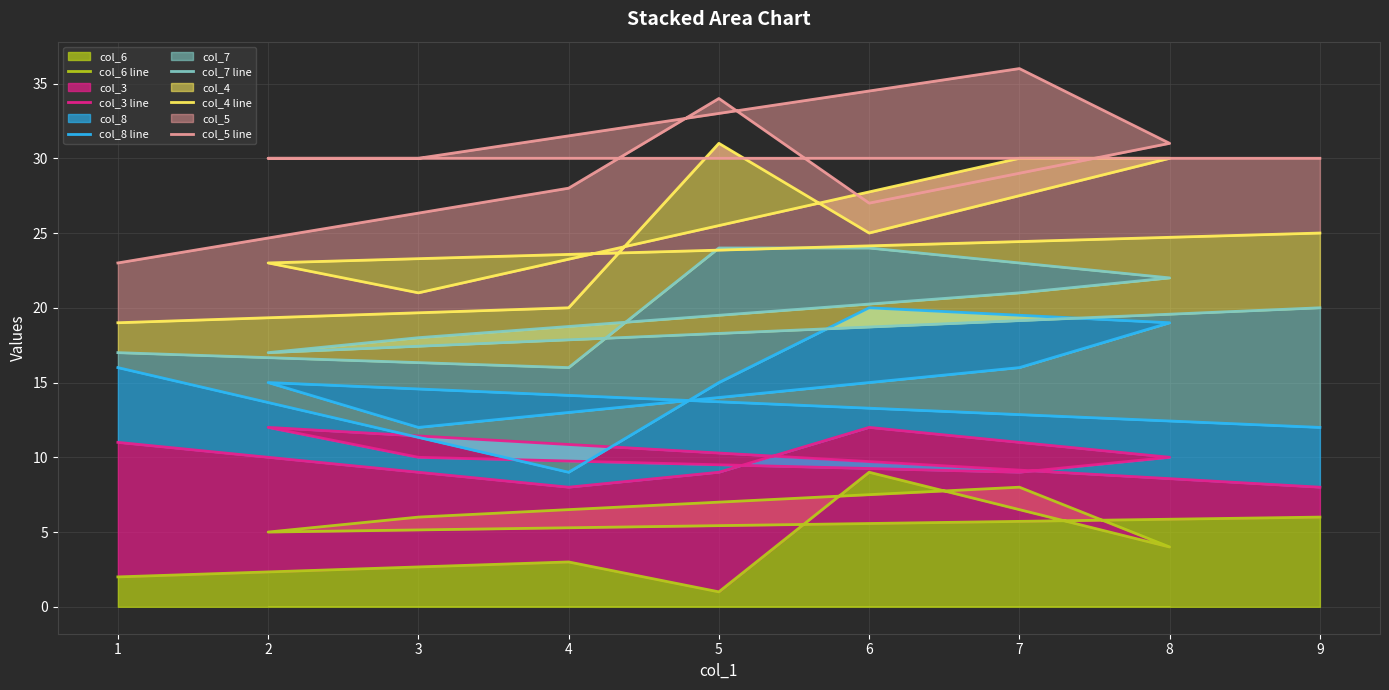

How many data points does each series have?

9